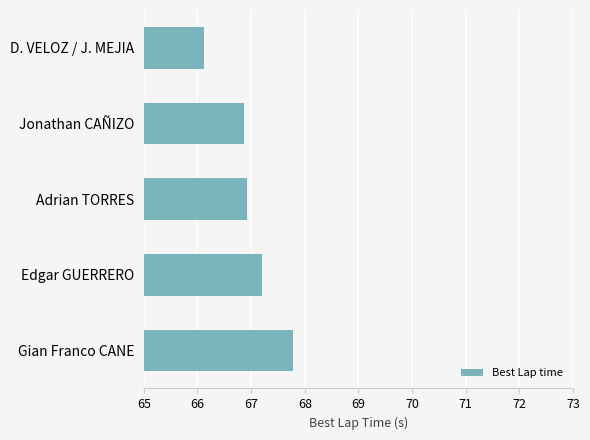

Are the bars grouped side by side (vs. stacked)?

No